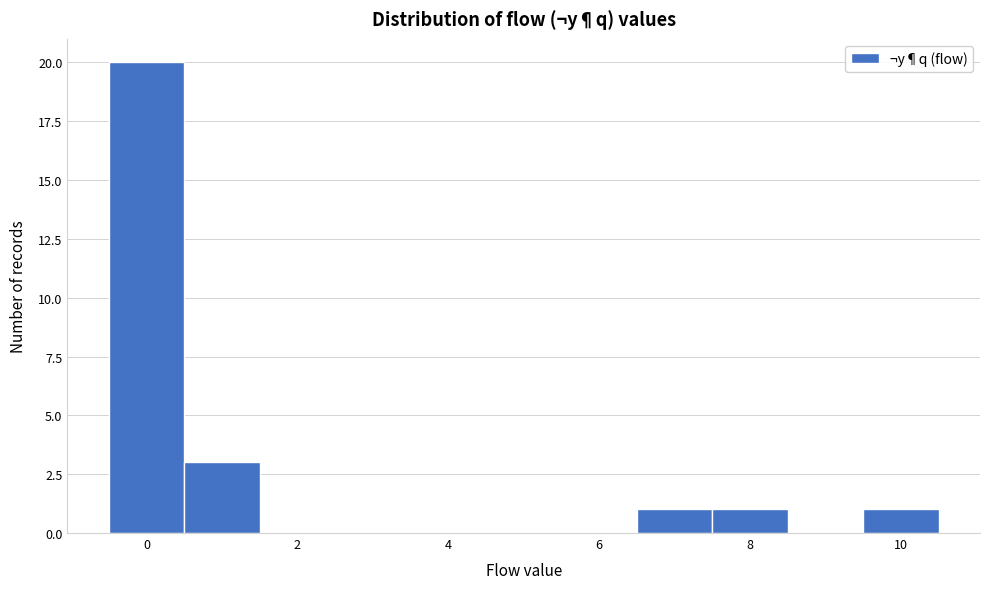

Which range on the x-axis has the tallest bar?

-0.5 to 0.5